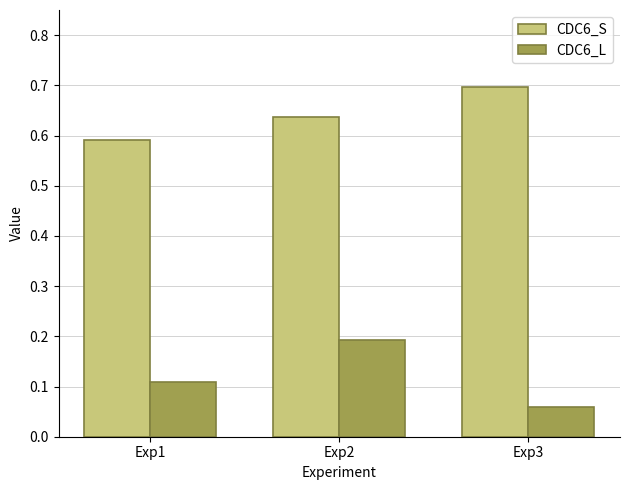

True or false: CDC6_S has a value of 0.2 at Exp1.

False